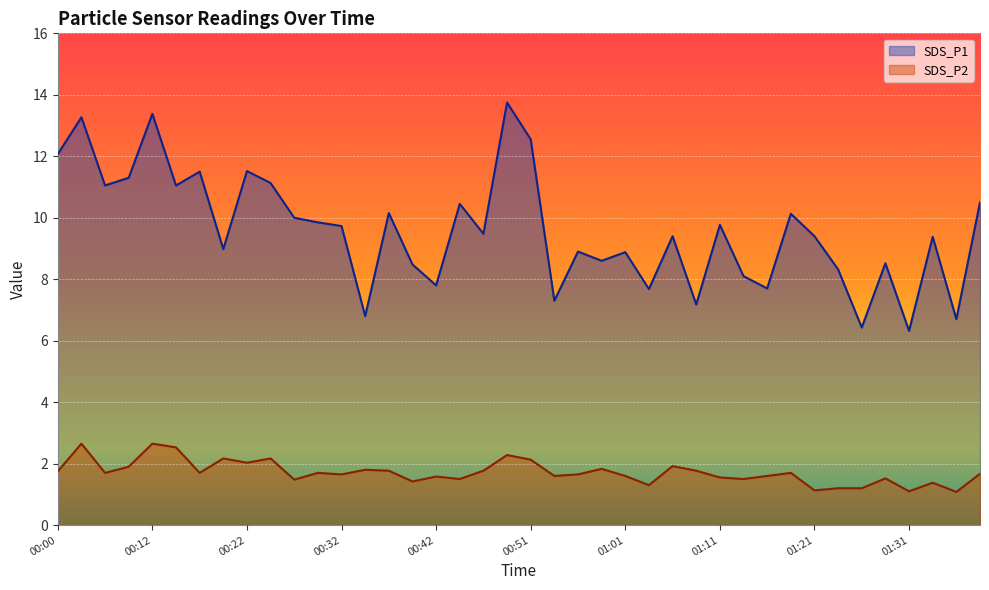

Reading right to left, extract all data points from this chart.

SDS_P1: 10.5	6.7	9.4	6.3	8.5	6.4	8.3	9.4	10.1	7.7	8.1	9.8	7.2	9.4	7.7	8.9	8.6	8.9	7.3	12.6	13.8	9.5	10.4	7.8	8.5	10.2	6.8	9.7	9.8	10.0	11.1	11.5	9.0	11.5	11.1	13.4	11.3	11.1	13.3	12.1
SDS_P2: 1.7	1.1	1.4	1.1	1.5	1.2	1.2	1.1	1.7	1.6	1.5	1.6	1.8	1.9	1.3	1.6	1.8	1.6	1.6	2.1	2.3	1.8	1.5	1.6	1.4	1.8	1.8	1.6	1.7	1.5	2.2	2.0	2.2	1.7	2.5	2.6	1.9	1.7	2.6	1.8